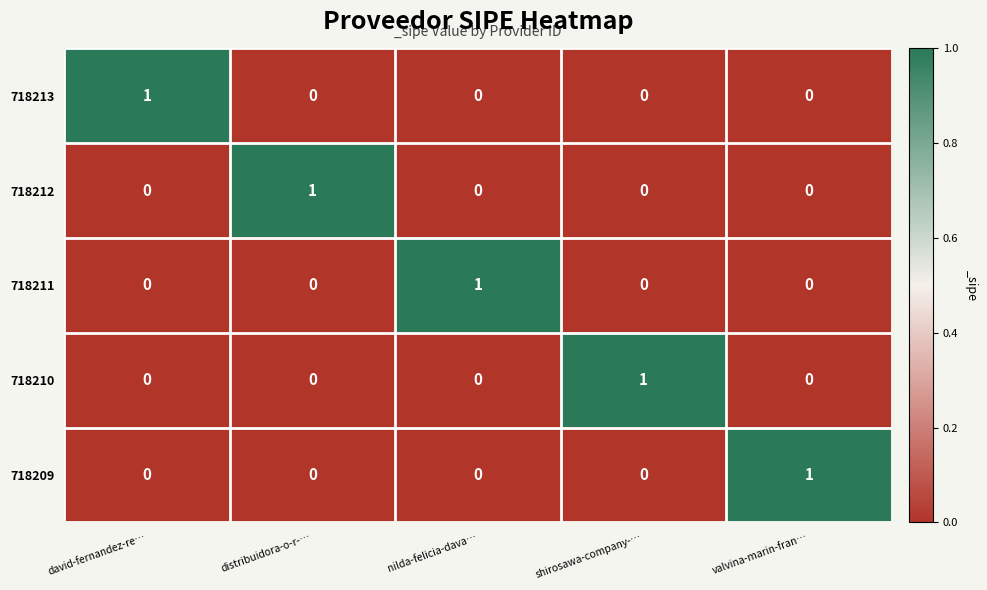

What is the sum of all 718209 values?

1